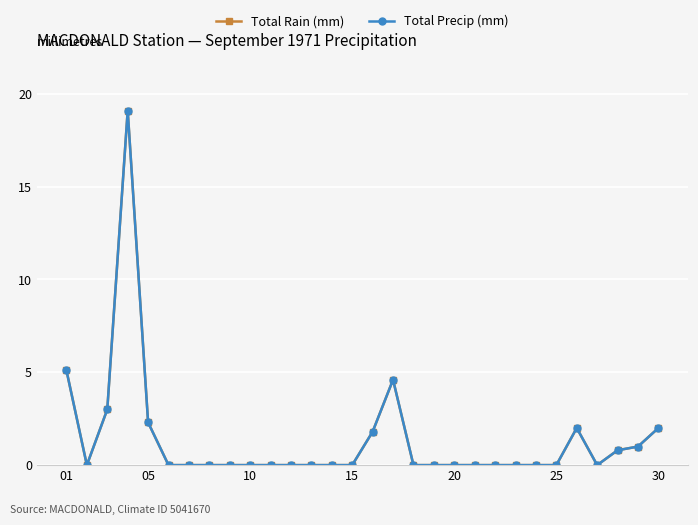

Rank the series by their maximum value, from highest to lowest.

Total Rain (mm), Total Precip (mm)